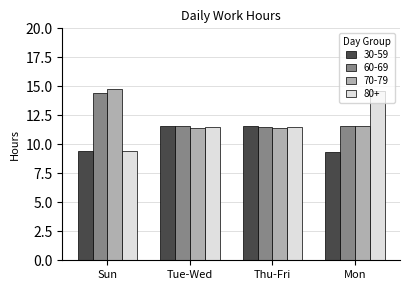

How many values in the 80+ series are below 11?

1